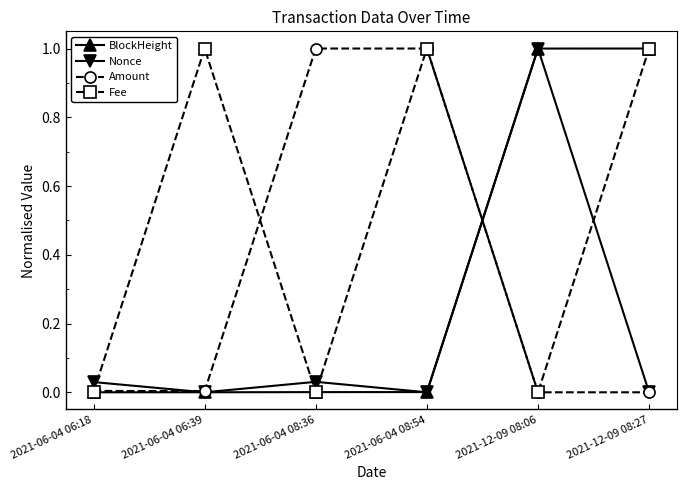

True or false: Fee and Nonce cross at least once.

True